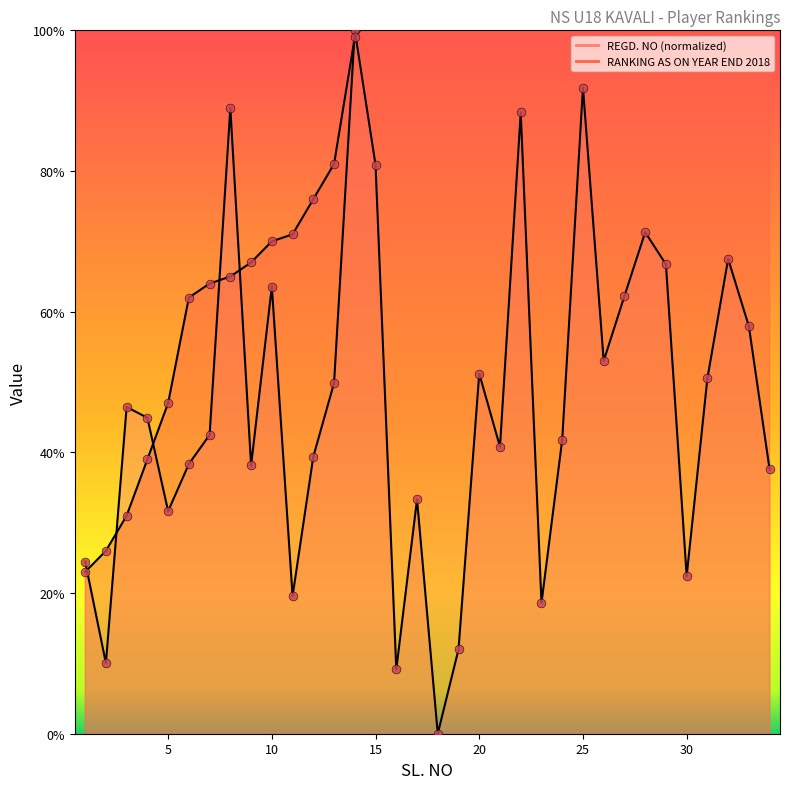

Which series has the largest Y range (max minus min)?

RANKING AS ON YEAR END 2018